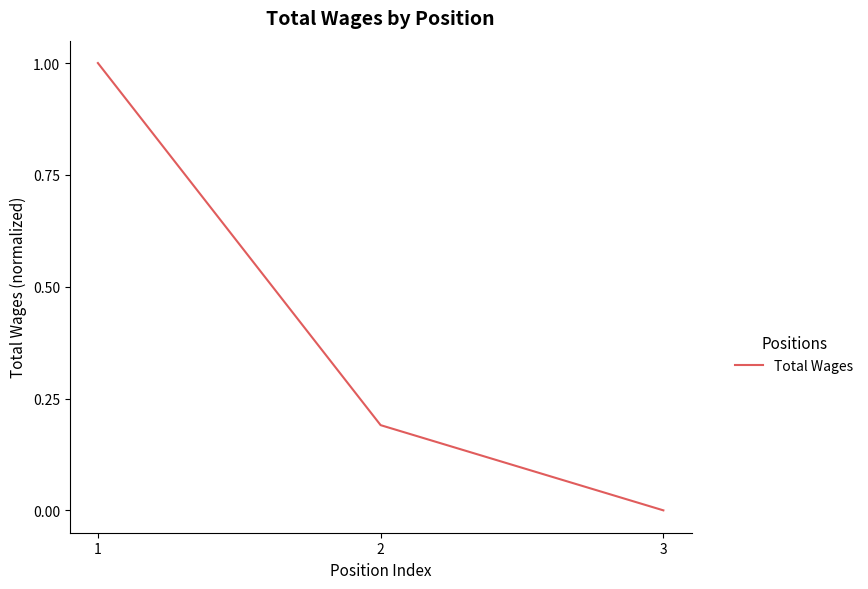

What is the maximum value shown in the chart?

1.0